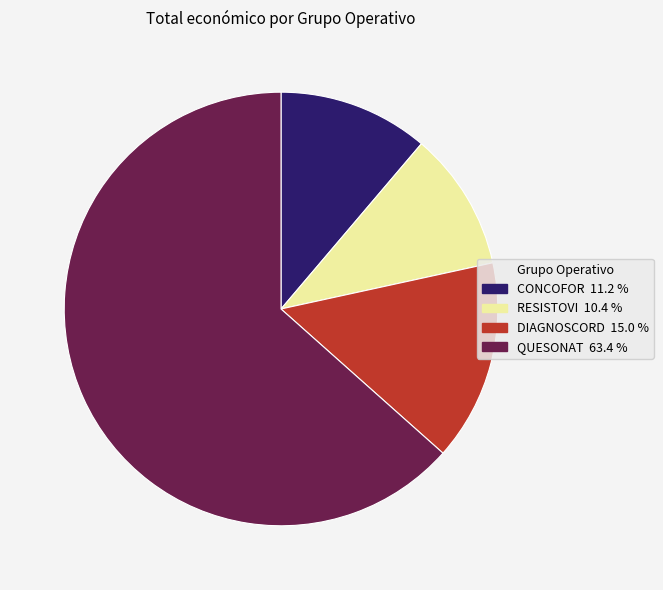

Which slice is the largest?

QUESONAT